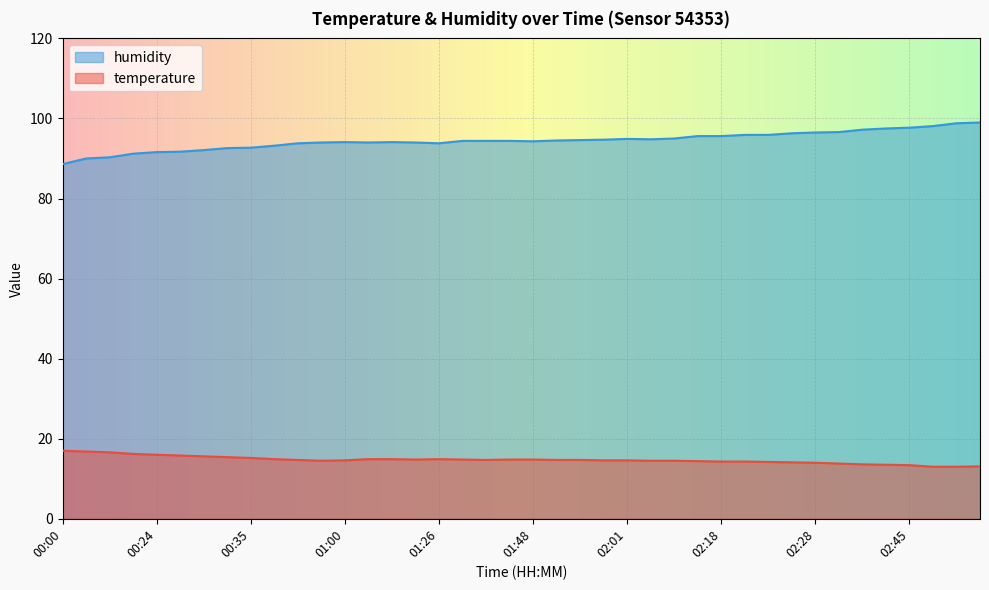

How many lines are shown in the chart?

2